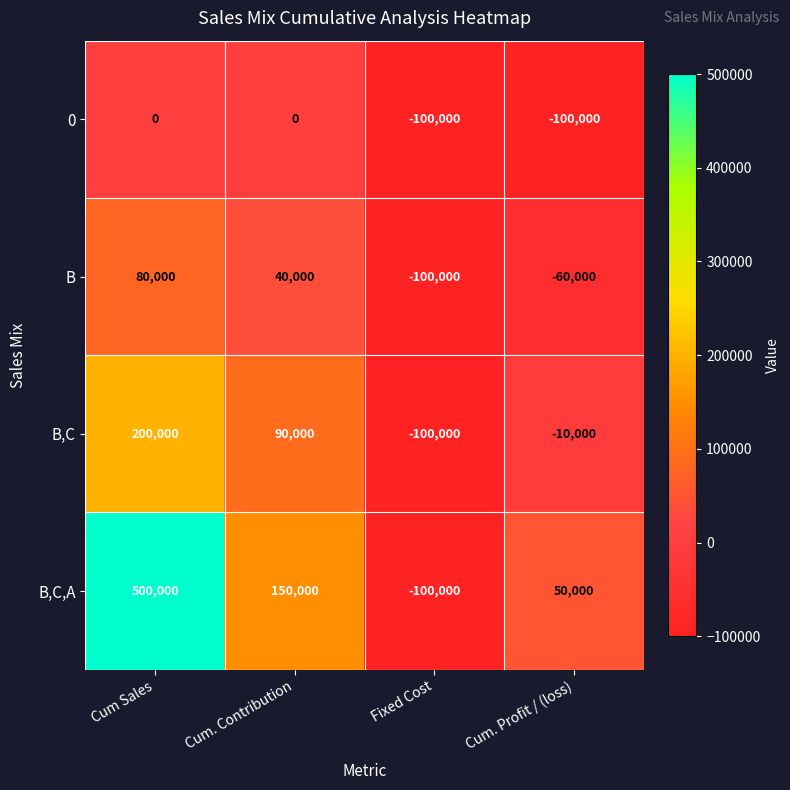

The value of 0 at Fixed Cost is -100000. True or false?

True